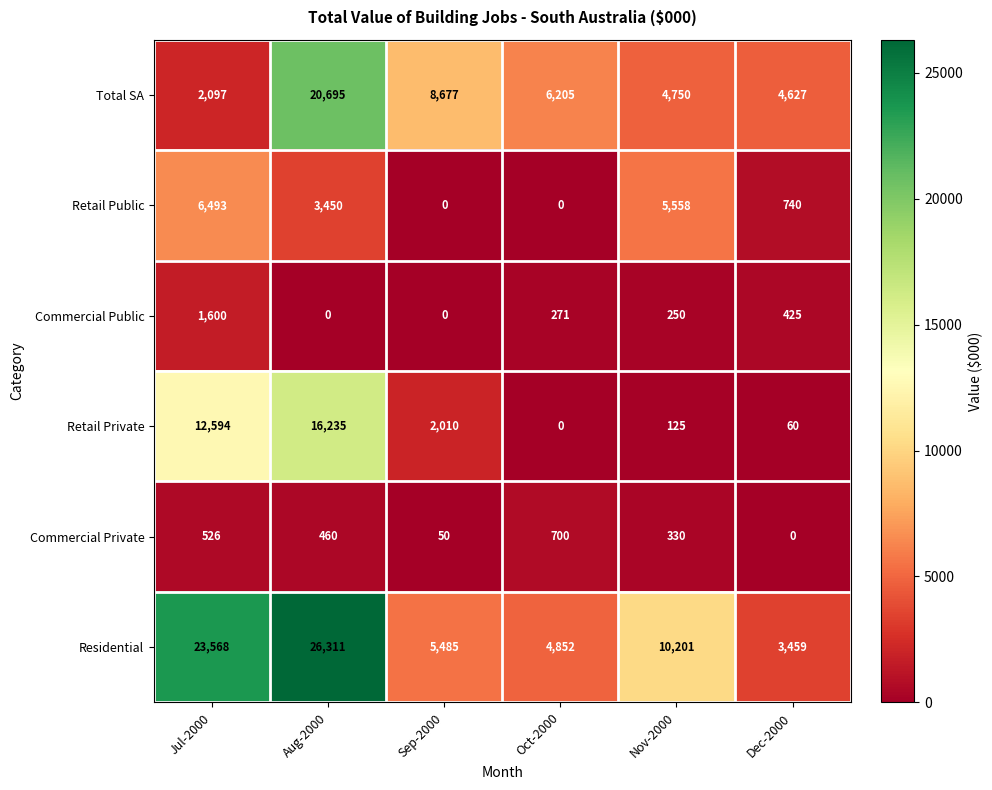

What is the spread (max minus min) of values at Nov-2000?

10076